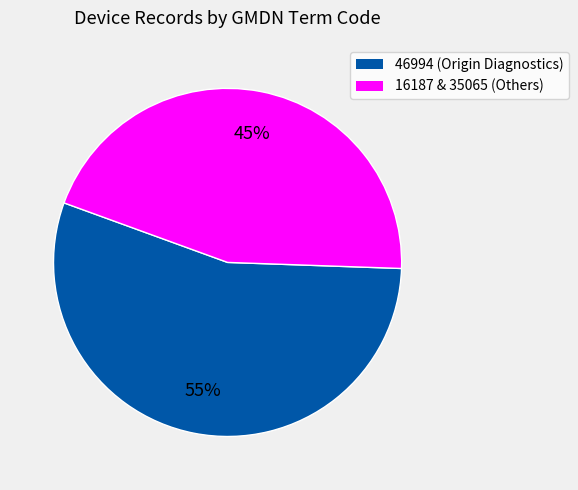

Is there any slice that represents more than half of the pie?

Yes